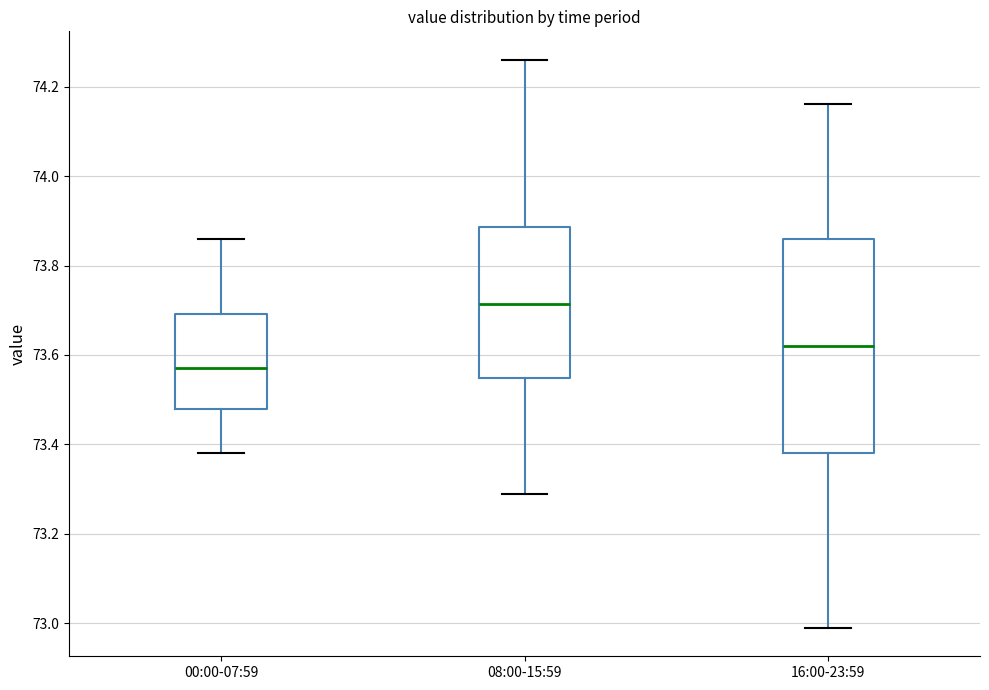

Reading left to right, read every box against the y-axis: the position of its median line, the range the box covers, and the ends of its whiskers. The values are not printed on the chart, so give them approximately, as read against the axis.

00:00-07:59: median 73.58, box 73.48 to 73.70, whiskers 73.38 to 73.86
08:00-15:59: median 73.72, box 73.54 to 73.88, whiskers 73.30 to 74.26
16:00-23:59: median 73.62, box 73.38 to 73.86, whiskers 73.00 to 74.16